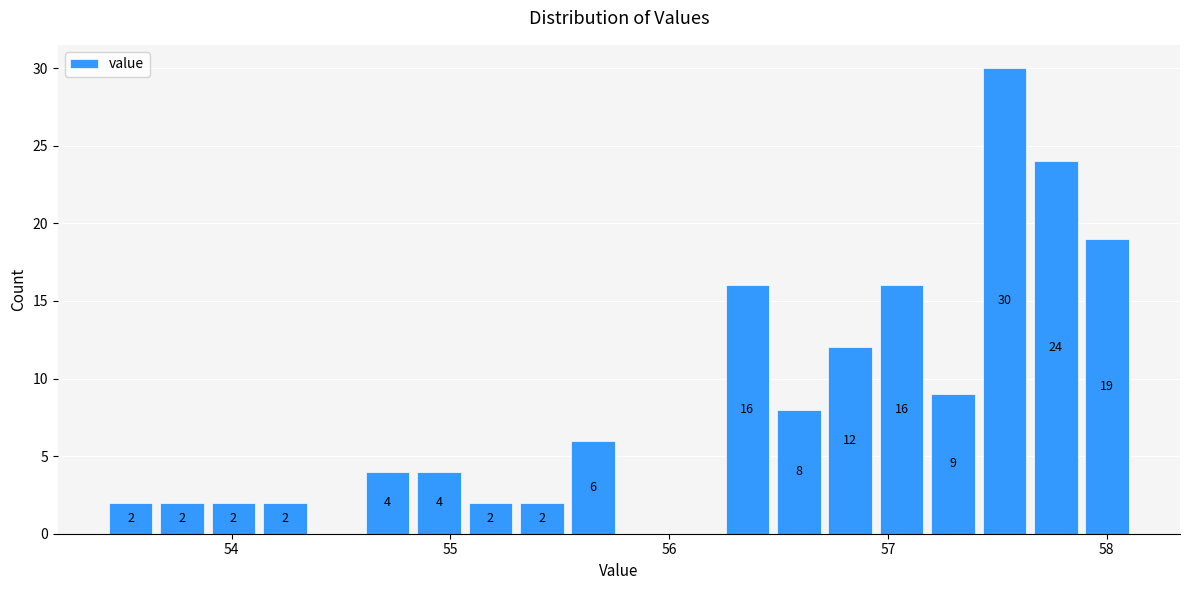

Read against the x-axis, roughly where is the centre of the tallest bar?

57.5